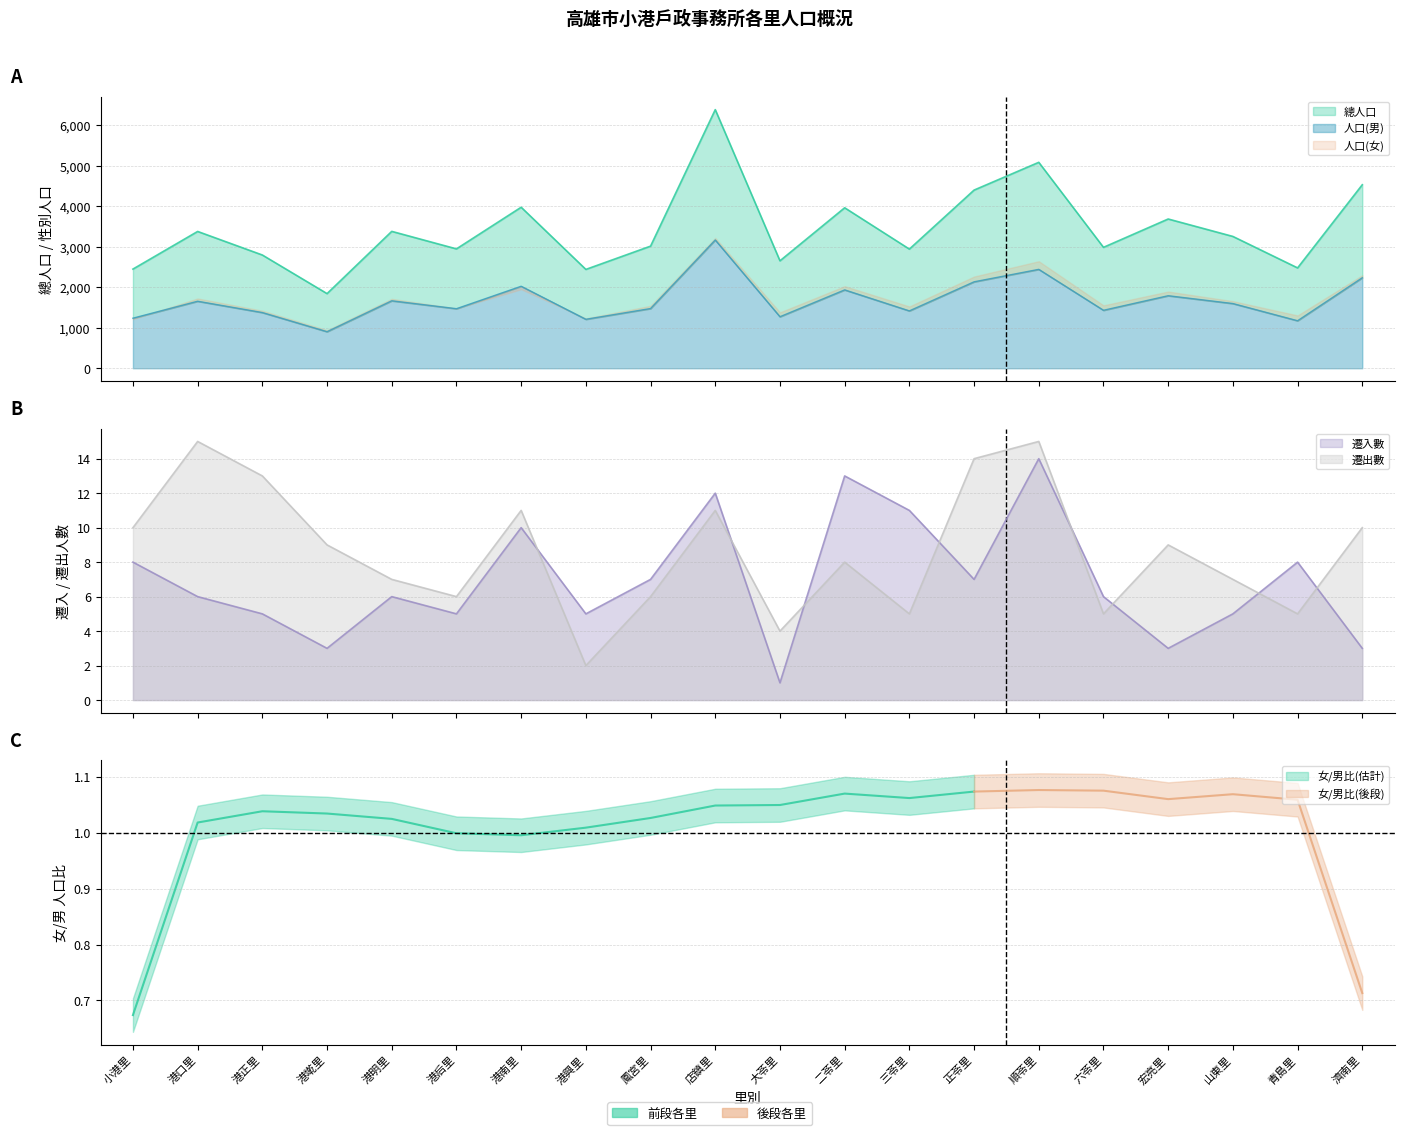

True or false: 總人口 and 遷入數 cross at least once.

False